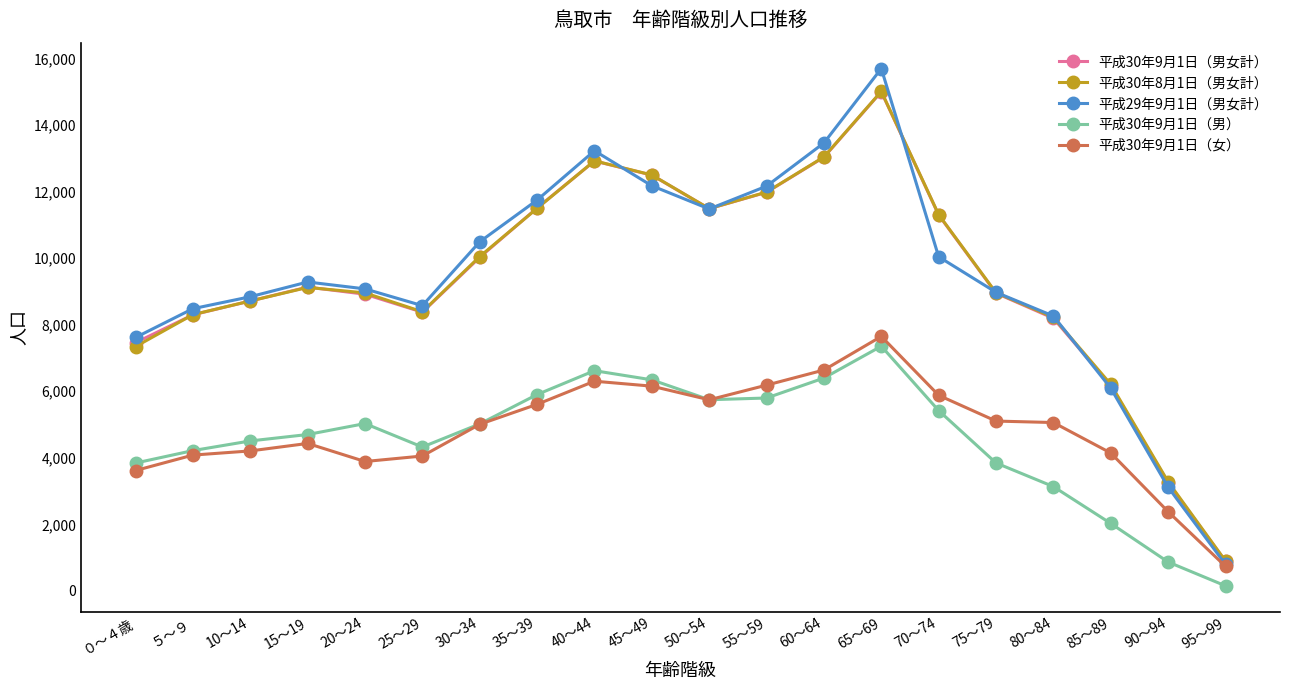

At which category does 平成30年9月1日（男） reach its first local peak?

20～24